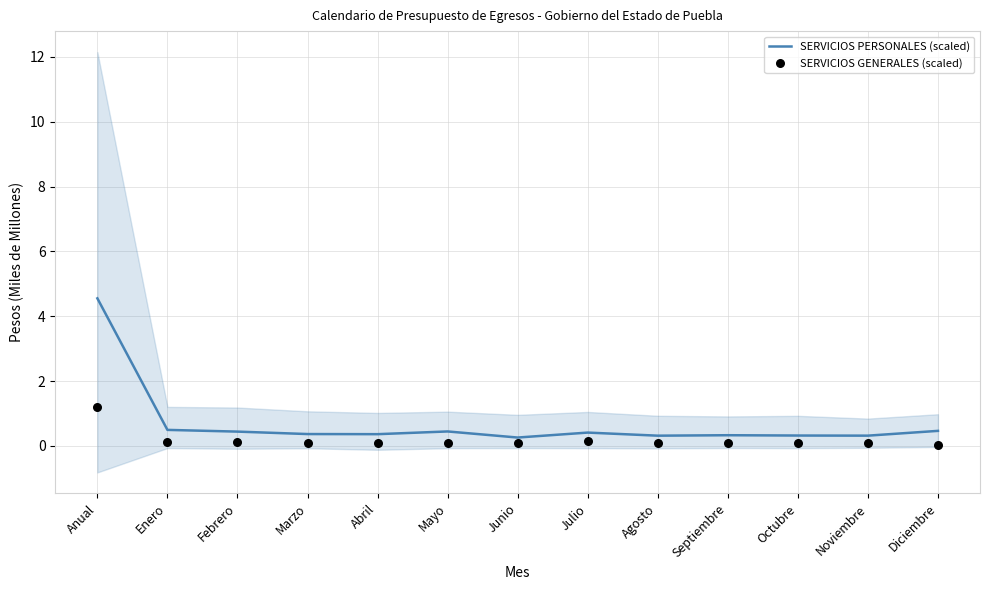

What are all the series names shown in the legend?

SERVICIOS PERSONALES (scaled), SERVICIOS GENERALES (scaled)